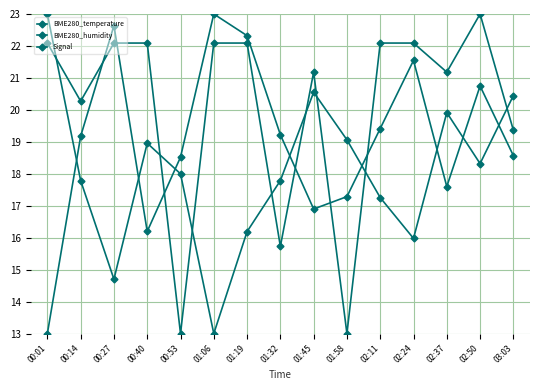

Reading left to right, extract all data points from this chart.

BME280_temperature: 00:01=23.0	00:14=17.8	00:27=14.7	00:40=19.0	00:53=18.0	01:06=13.0	01:19=16.2	01:32=17.8	01:45=20.6	01:58=19.1	02:11=17.3	02:24=16.0	02:37=19.9	02:50=18.3	03:03=20.4
BME280_humidity: 00:01=13.0	00:14=19.2	00:27=22.6	00:40=16.2	00:53=18.5	01:06=23.0	01:19=22.3	01:32=19.2	01:45=16.9	01:58=17.3	02:11=19.4	02:24=21.5	02:37=17.6	02:50=20.7	03:03=18.6
Signal: 00:01=22.1	00:14=20.3	00:27=22.1	00:40=22.1	00:53=13.0	01:06=22.1	01:19=22.1	01:32=15.7	01:45=21.2	01:58=13.0	02:11=22.1	02:24=22.1	02:37=21.2	02:50=23.0	03:03=19.4